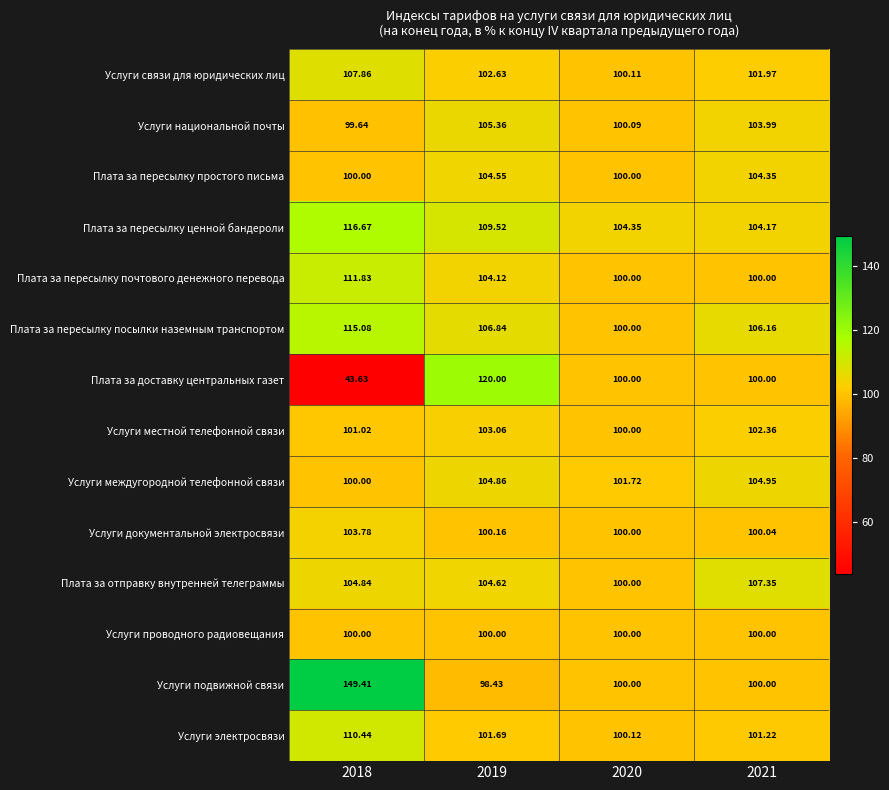

What is the total value across all series at 2019?

1465.8